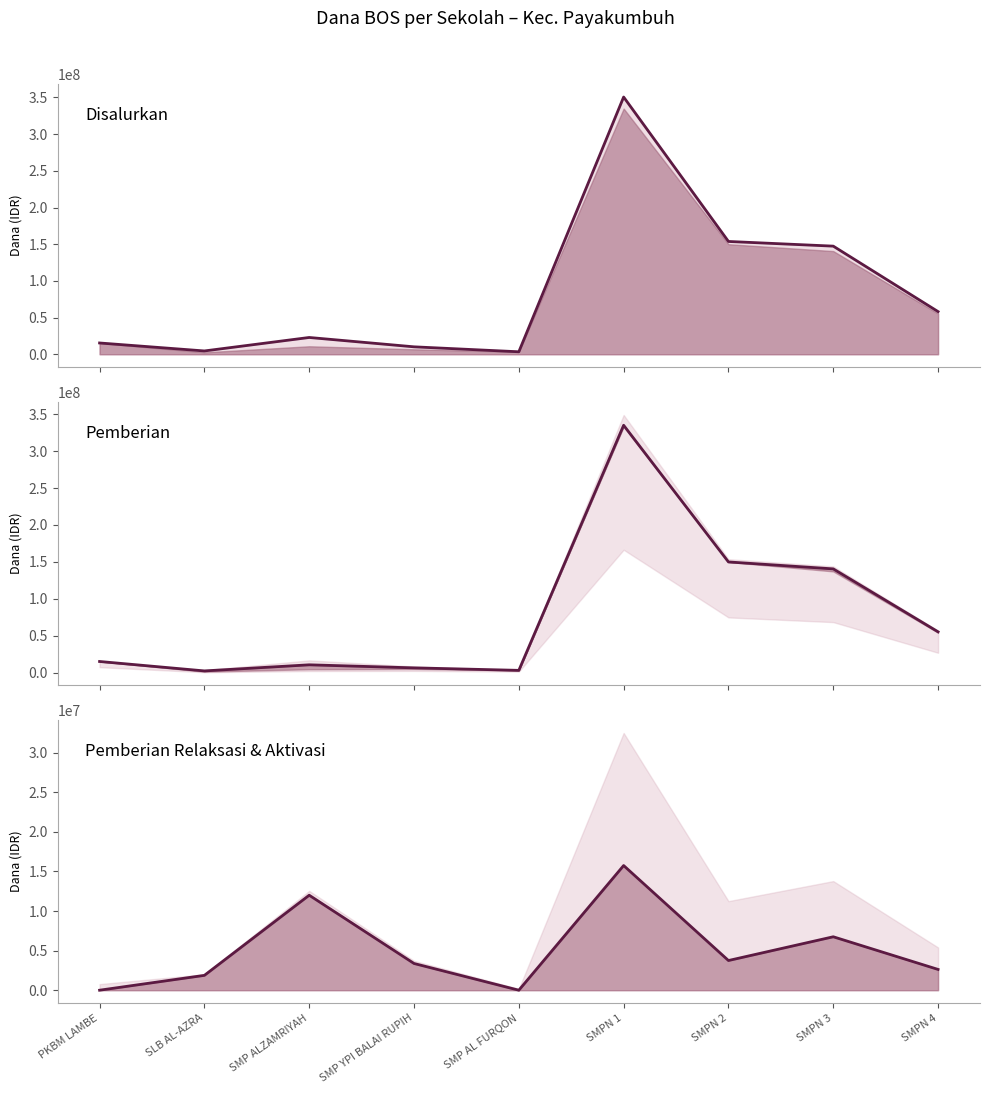

At how many categories does at least one series exceed 278975816?

1